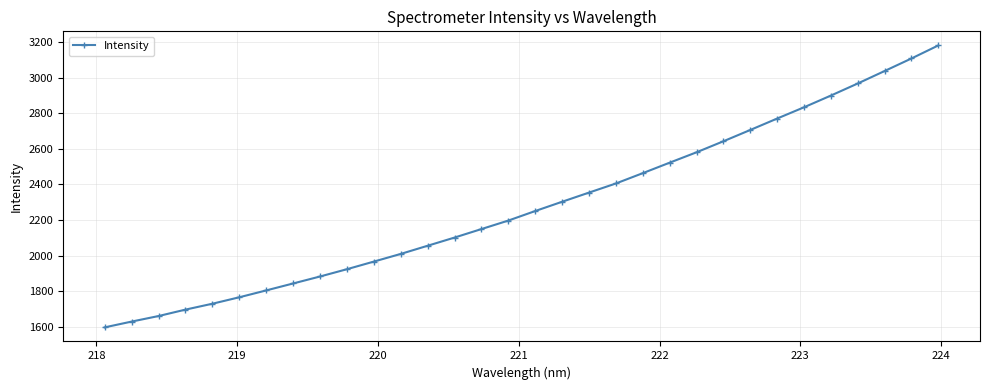

What is the average value?

2282.5